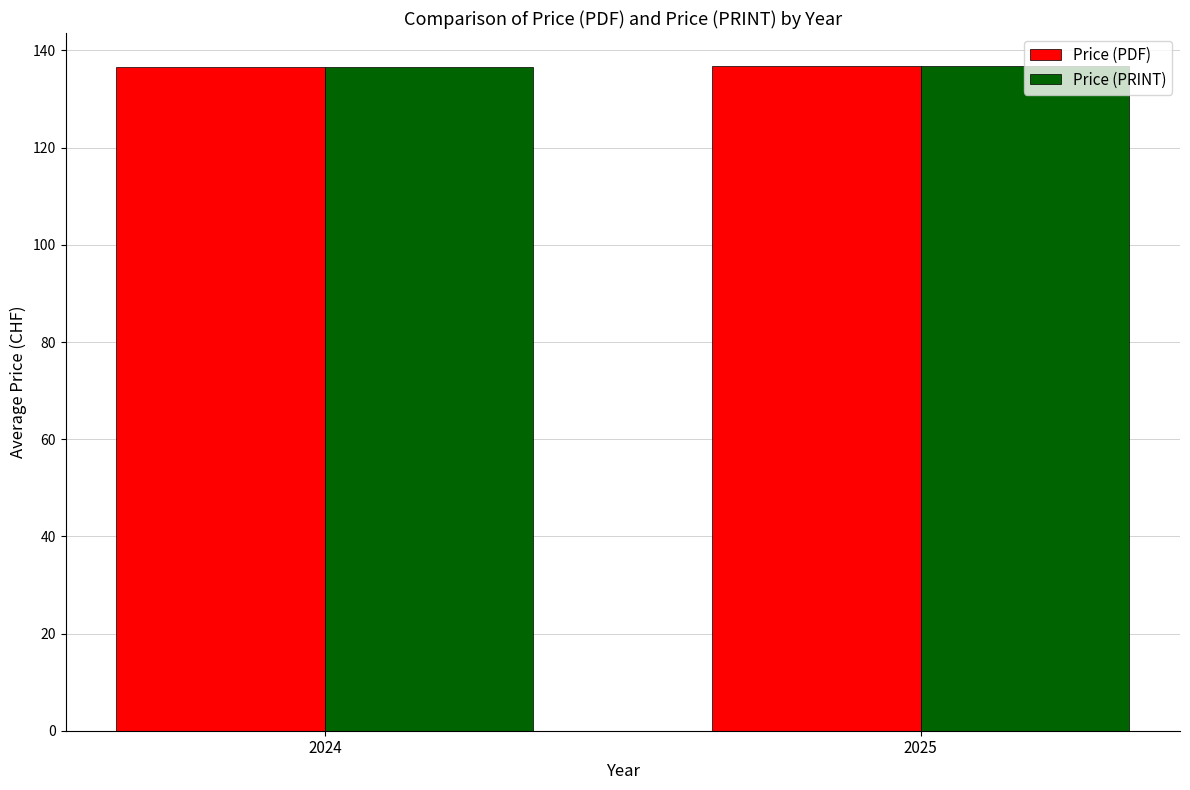

What are all the series names shown in the legend?

Price (PDF), Price (PRINT)